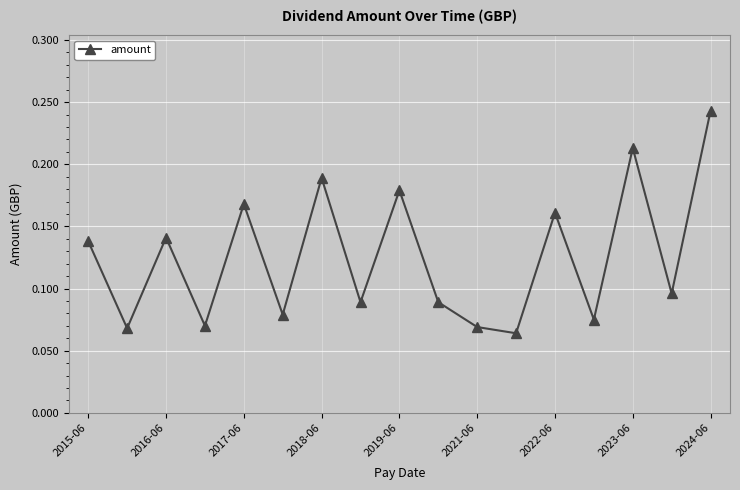

Does the chart display data point markers on the line(s)?

Yes